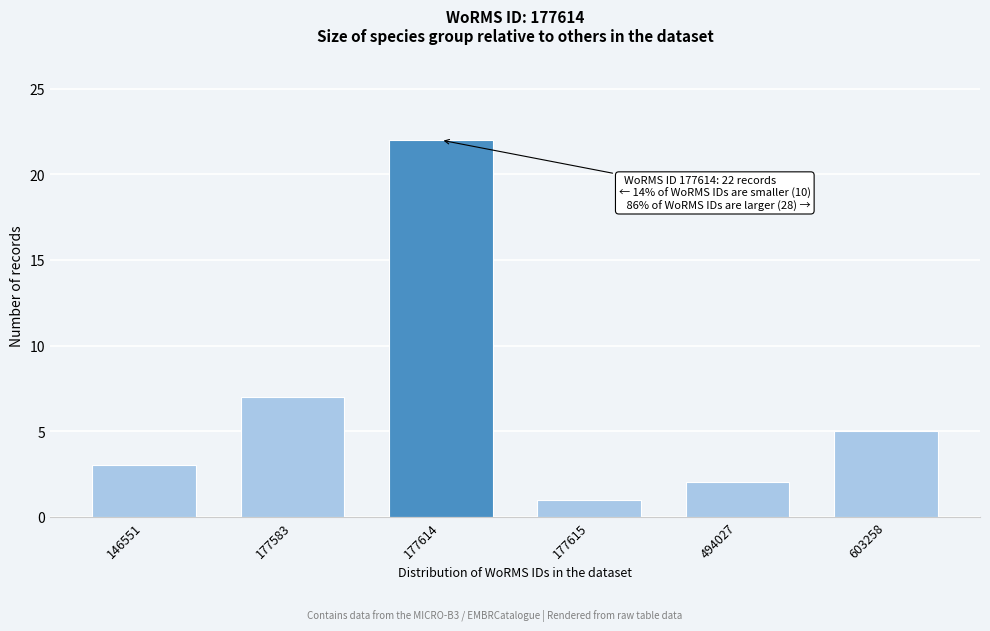

Reading left to right, transcribe all the data shown in this chart.

3	7	22	1	2	5